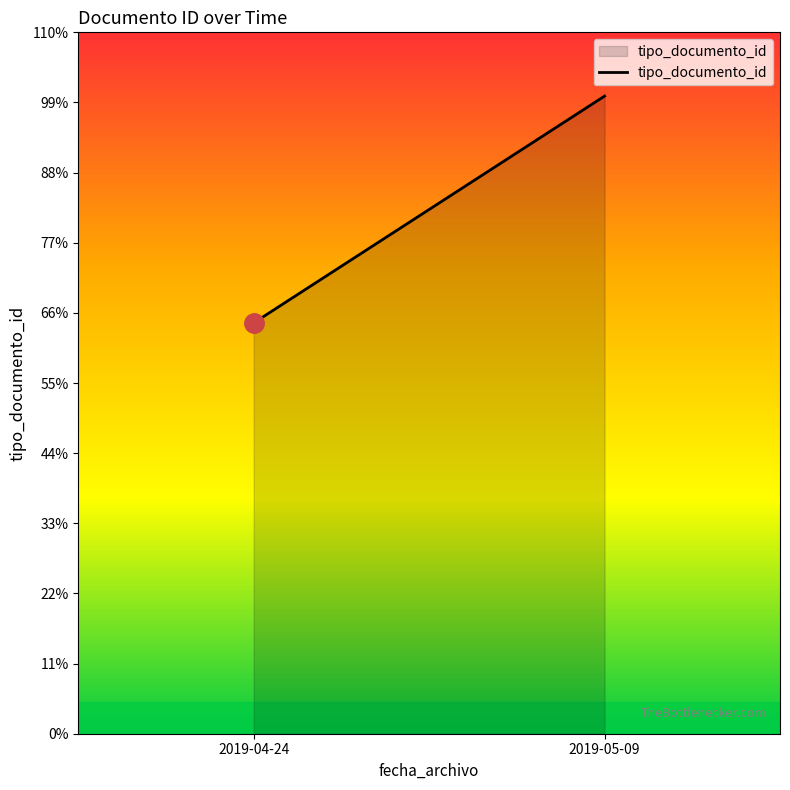

Which has a higher value, 2019-04-24 or 2019-05-09?

2019-05-09